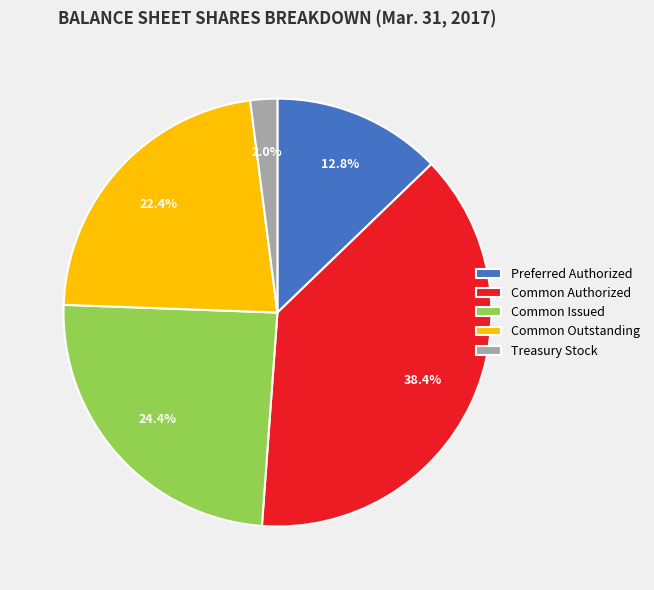

What portion of the pie excludes Common Authorized?

61.6%